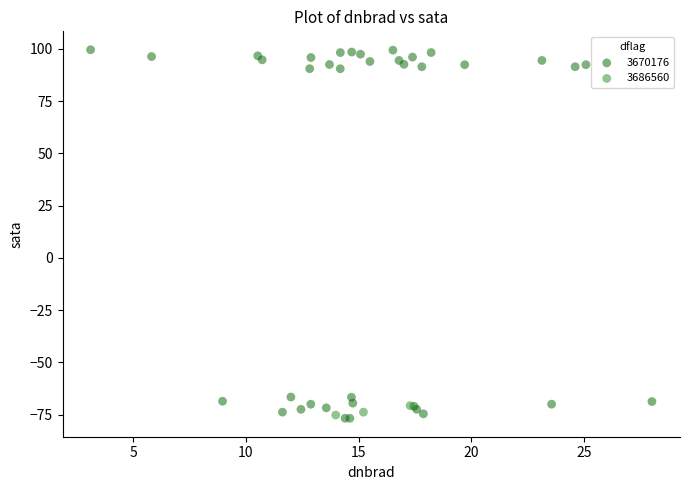

Which series reaches the maximum Y coordinate?

3670176